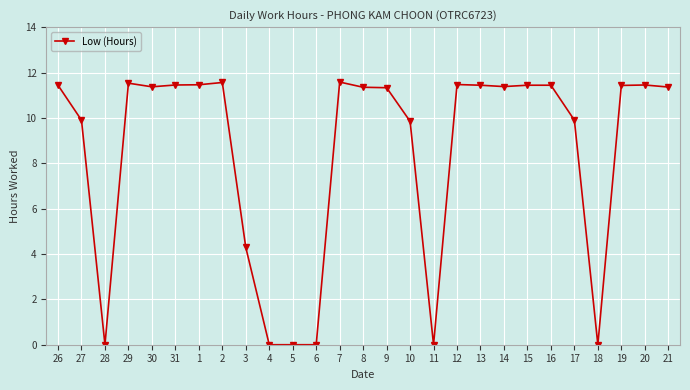

At which category does the data reach its first local peak?

29